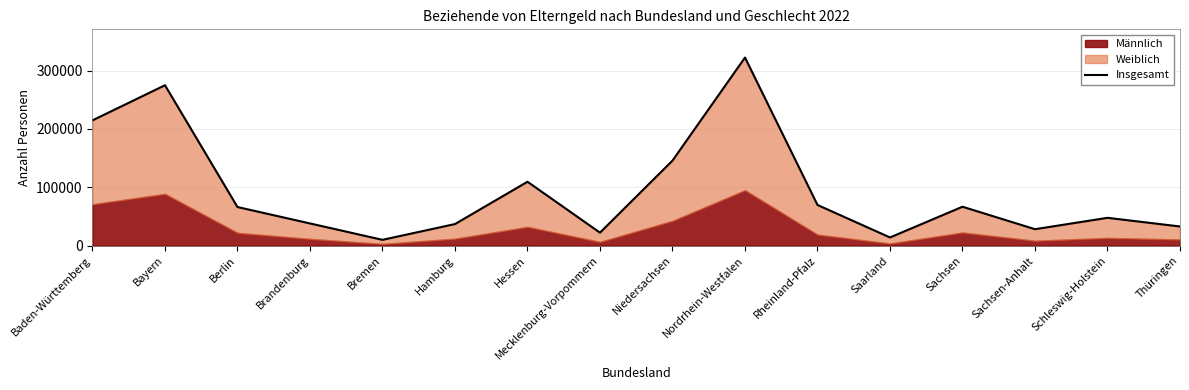

How many values are below 66161?

8